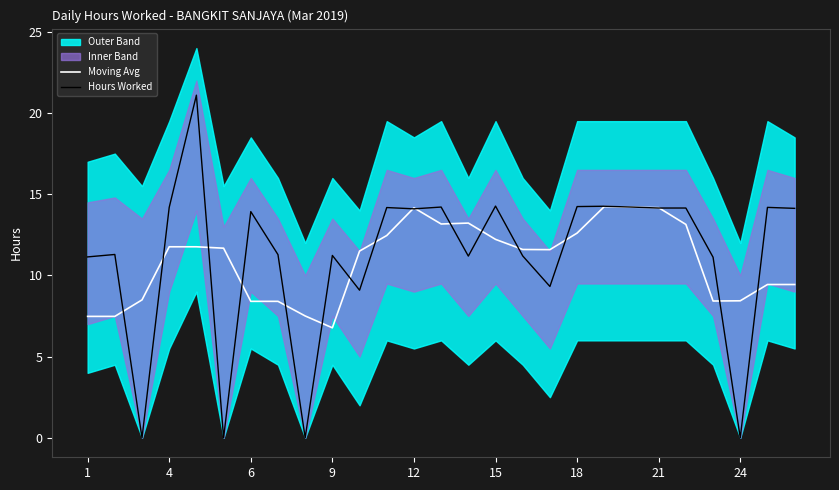

How many lines are shown in the chart?

2